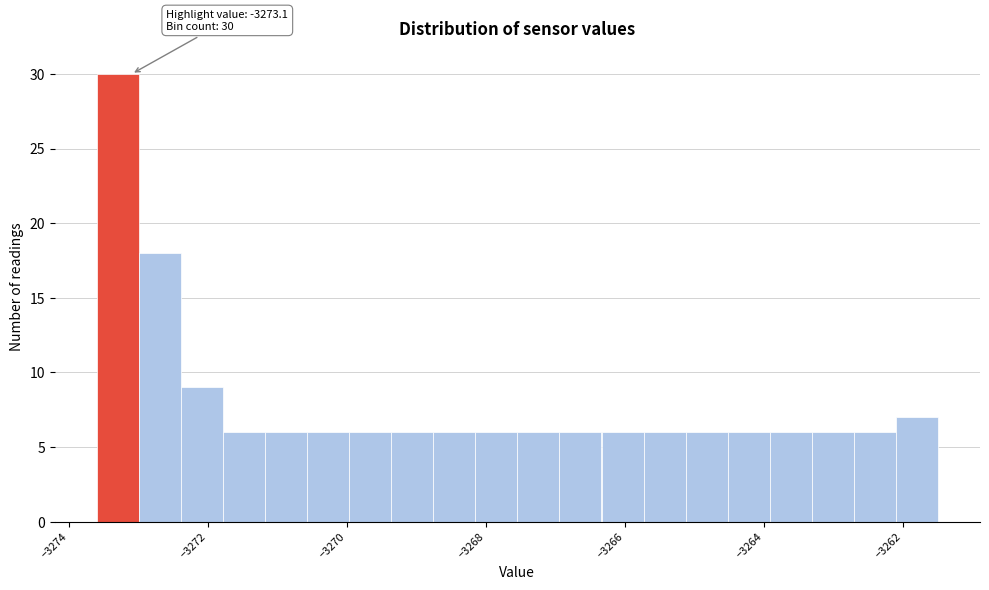

Around what value on the x-axis is the tallest bar? Give the approximate position of its centre, as read against the axis.

-3273.2